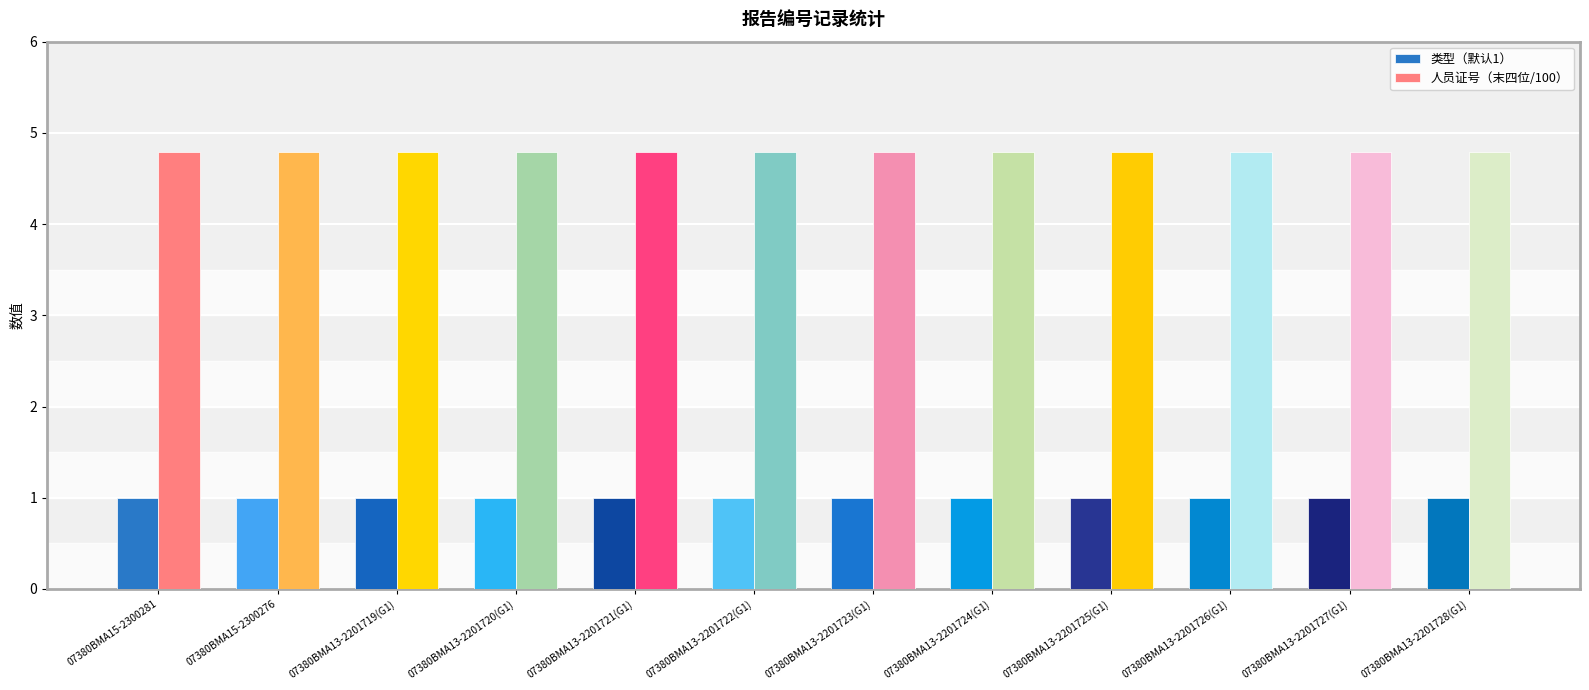

What is the difference between the highest and lowest values at 07380BMA13-2201728(G1)?

3.8